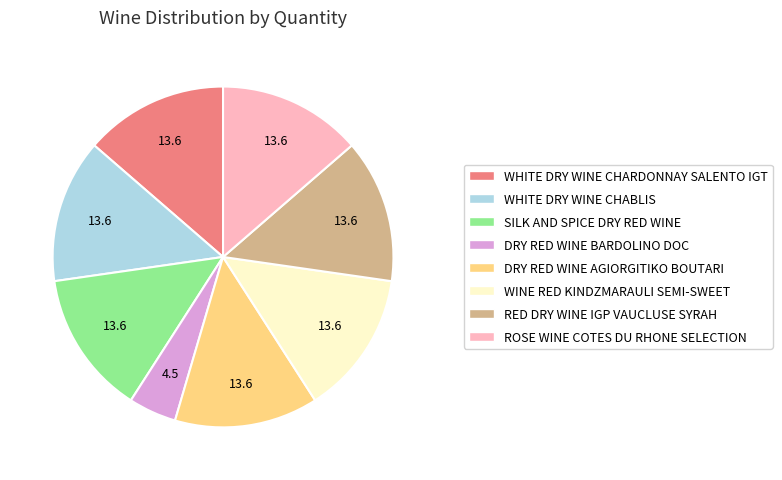

What is the smallest slice in the pie chart?

DRY RED WINE BARDOLINO DOC